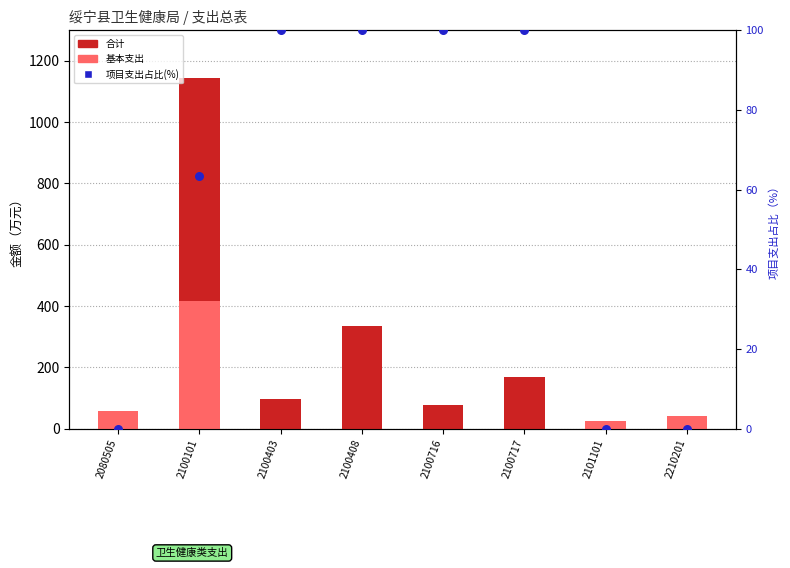

At how many categories does at least one series exceed 1114?

1